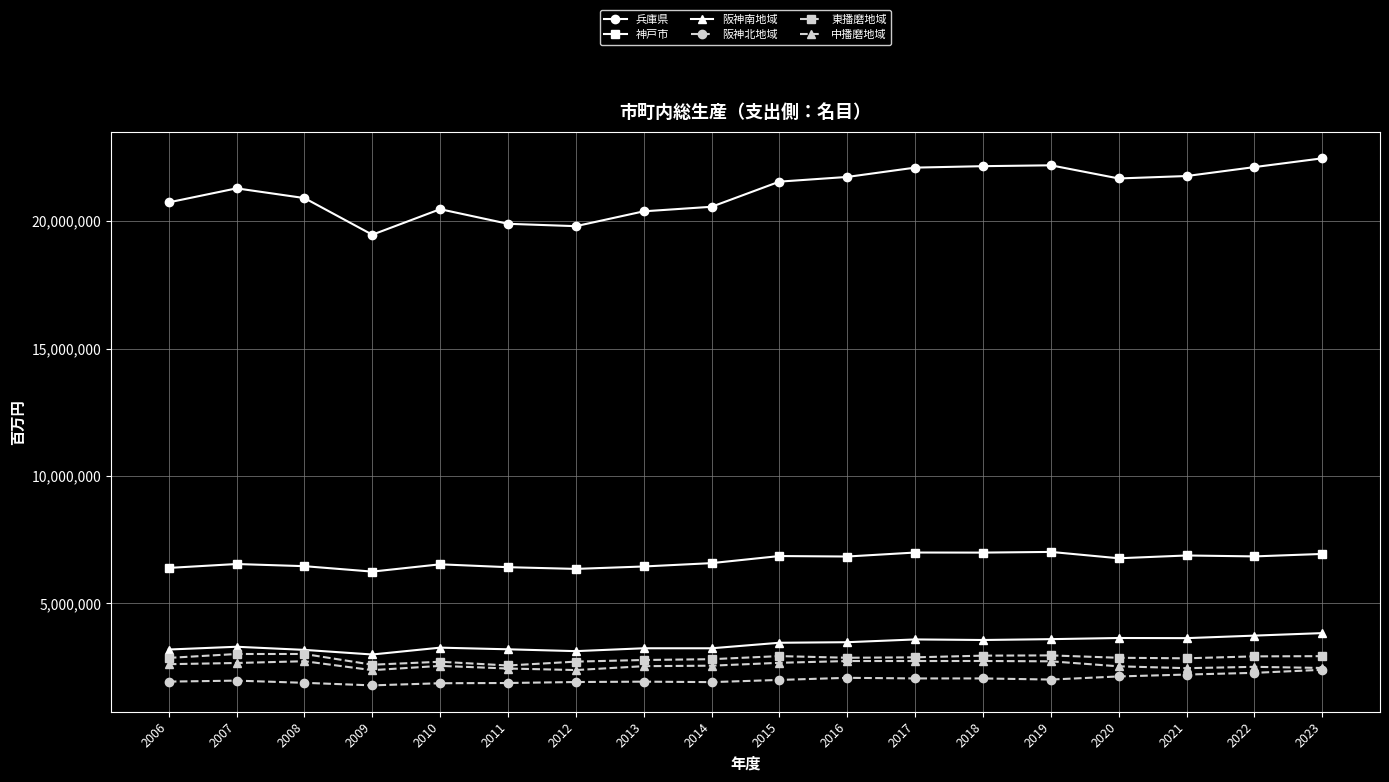

What is the value of the 阪神北地域 point at the 3rd from the left?

1879214